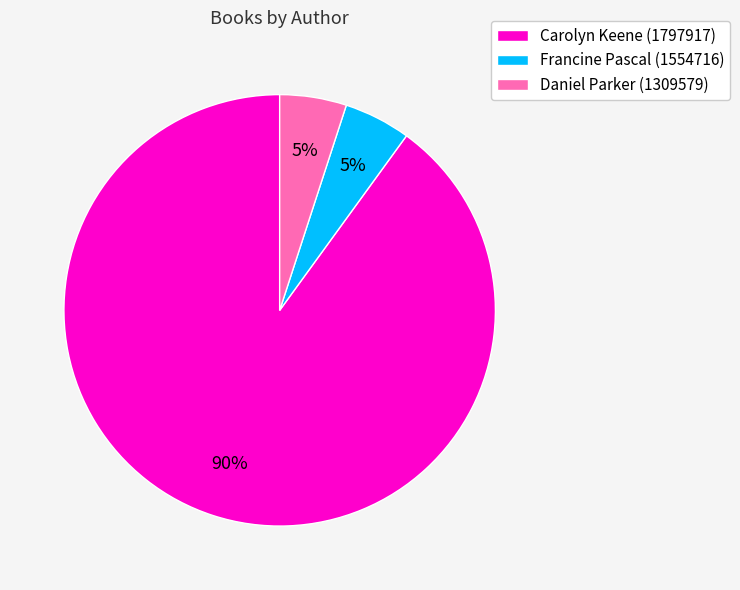

Which category has the biggest portion of the pie?

Carolyn Keene (1797917)